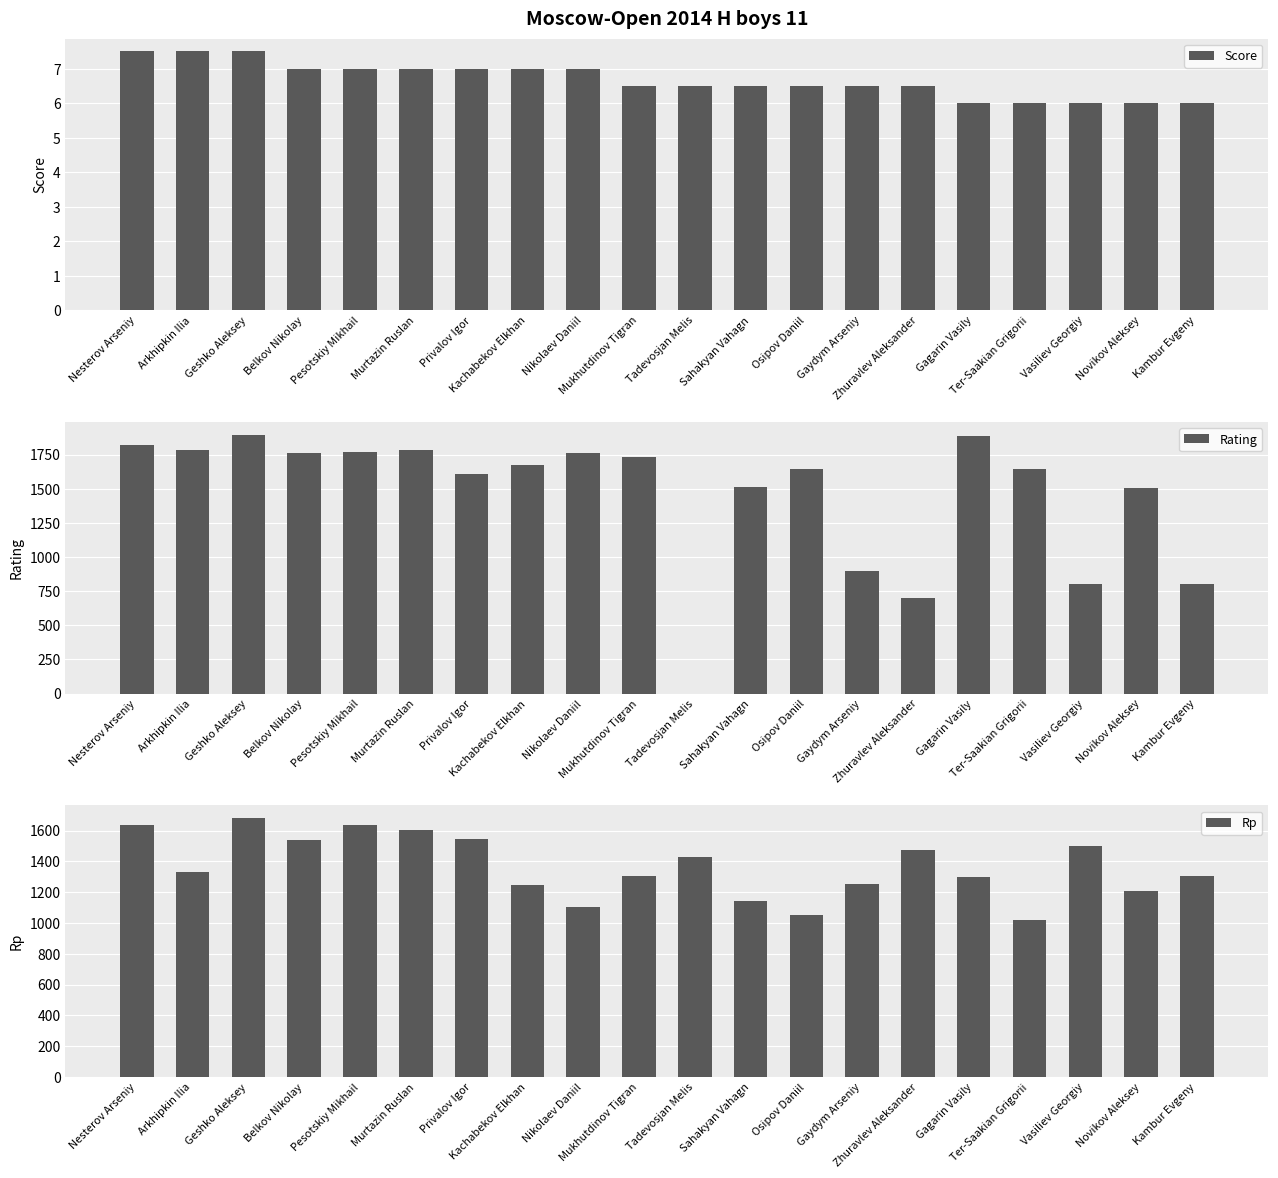

True or false: Rp has a value of 1053.0 at Osipov Daniil.

True